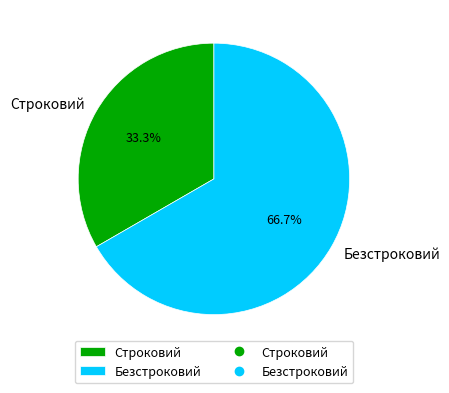

What is the majority slice?

Безстроковий